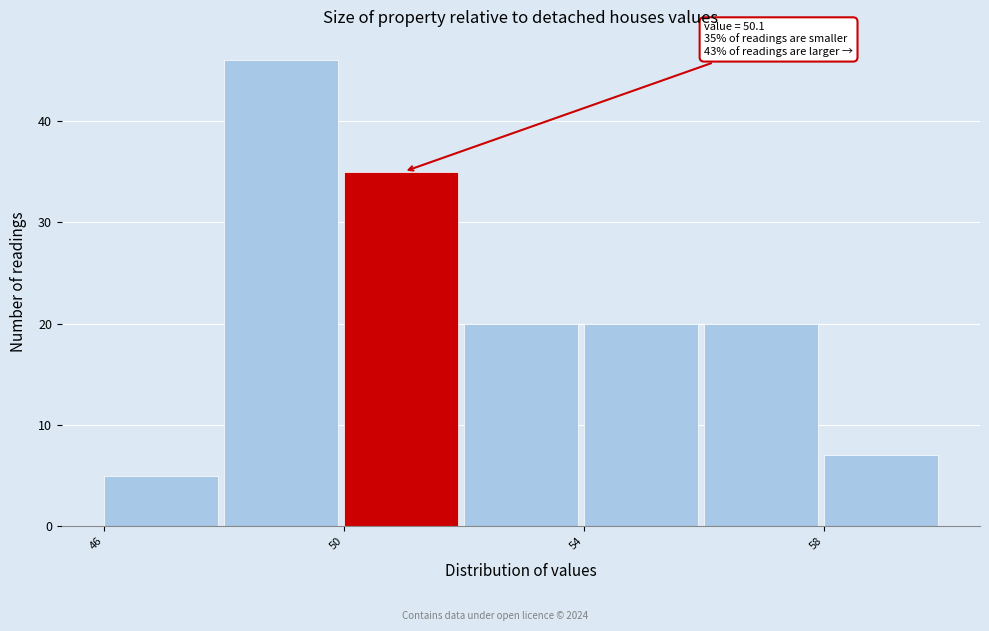

Which range on the x-axis has the tallest bar?

48 to 50